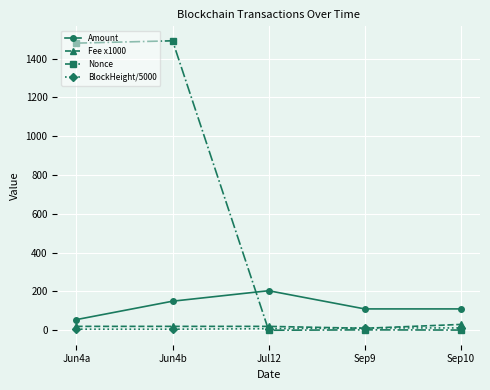

What is the maximum value shown in the chart?

1492.0